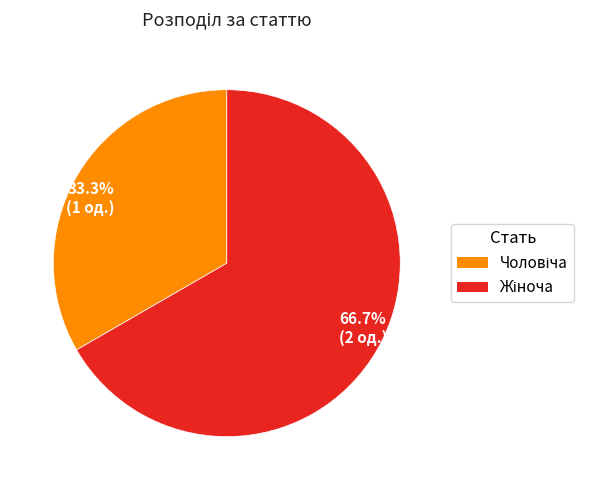

Count the number of slices in the pie.

2